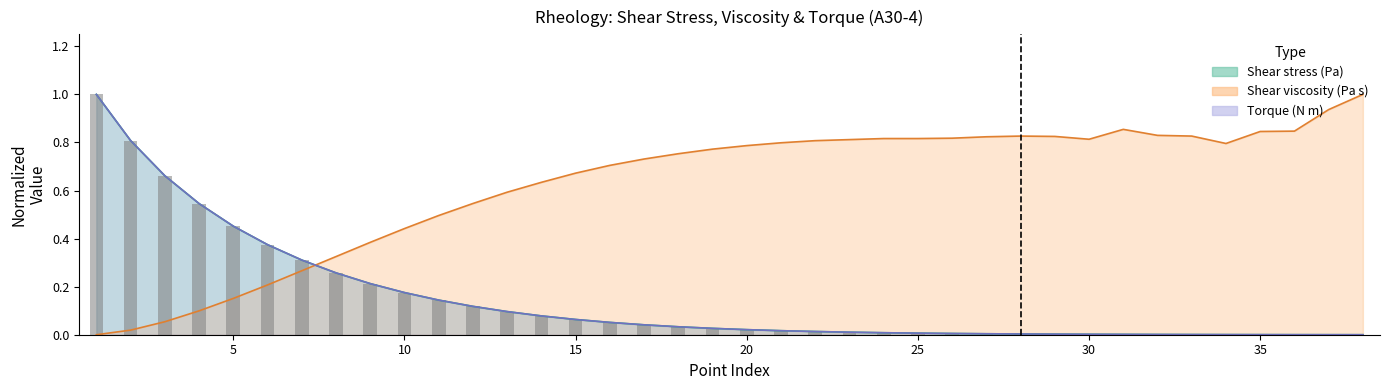

What is the difference between the highest and lowest values at 14?

0.6